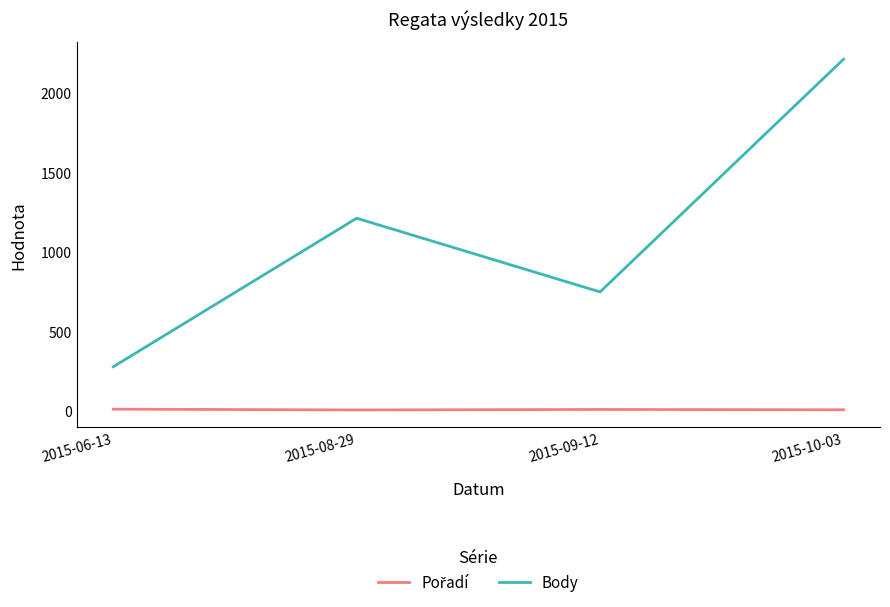

How many categories are shown in the chart?

4